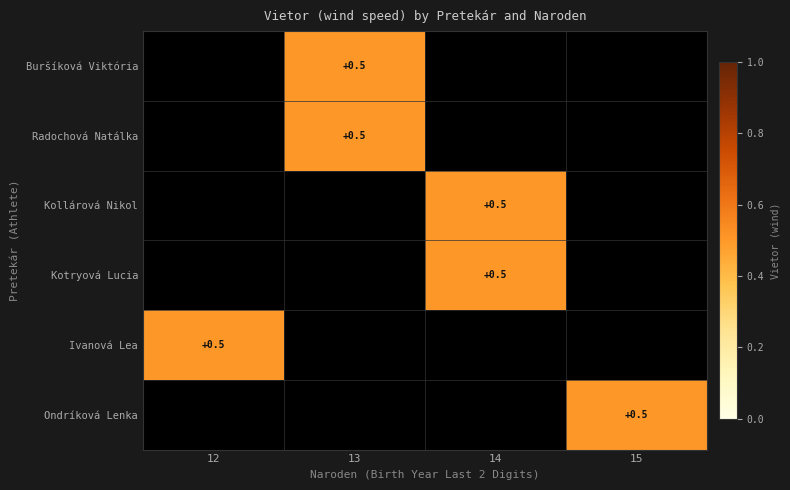

The value of Kotryová Lucia at 13 is 0.0. True or false?

True